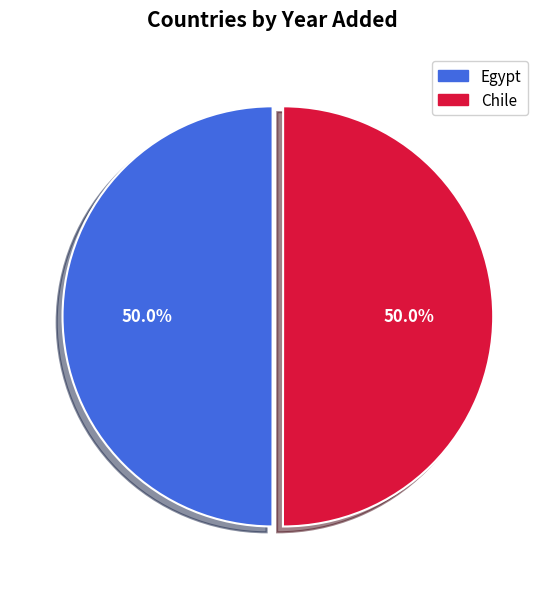

What portion of the pie excludes Chile?

50.0%